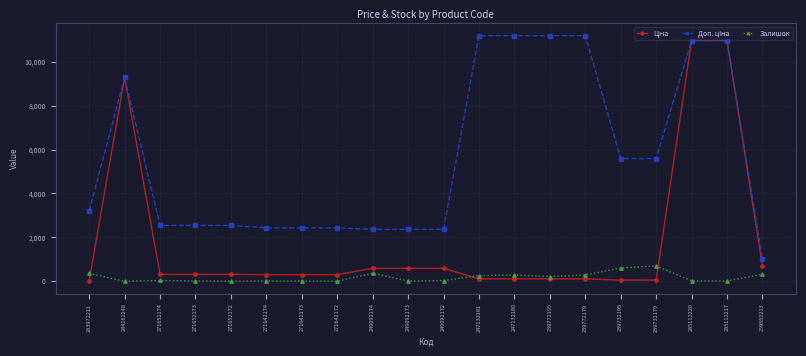

Is it true that Залишок equals 290.0 at 247132180?

True